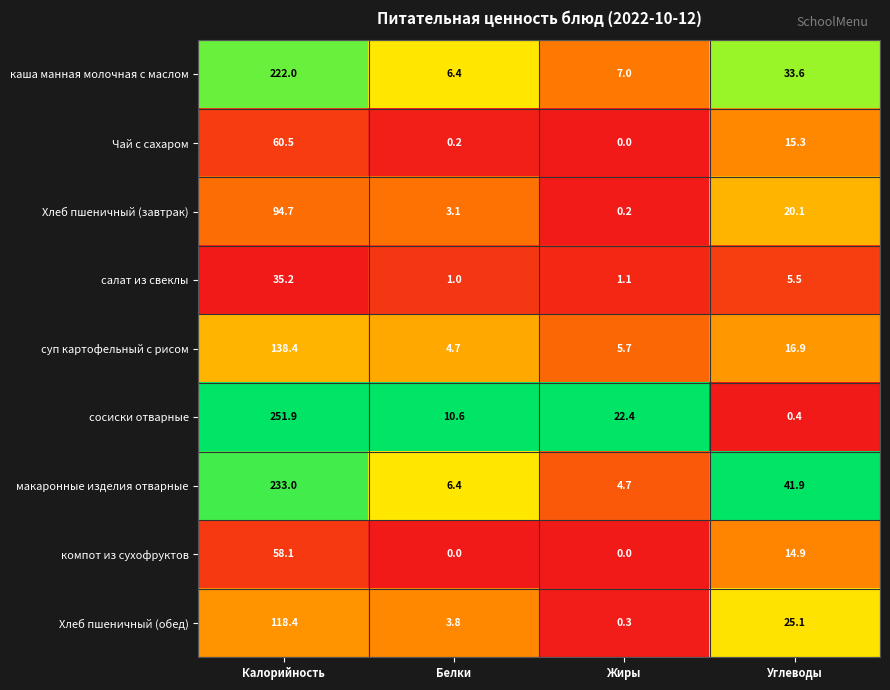

True or false: Чай с сахаром has a value of 19.4 at Калорийность.

False